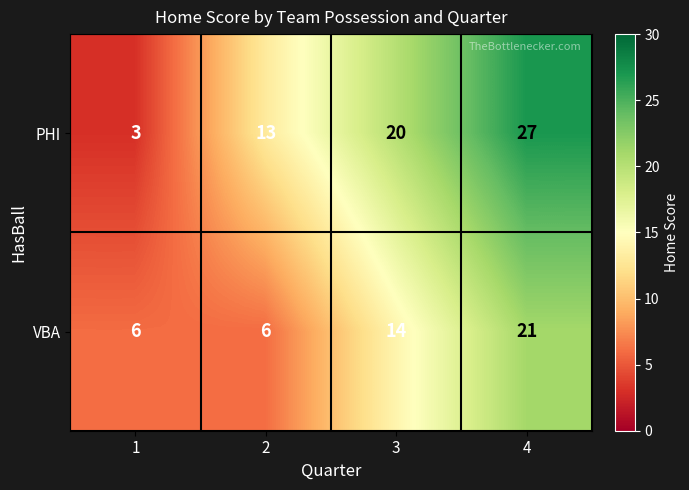

At which label is VBA closest to 13?

3